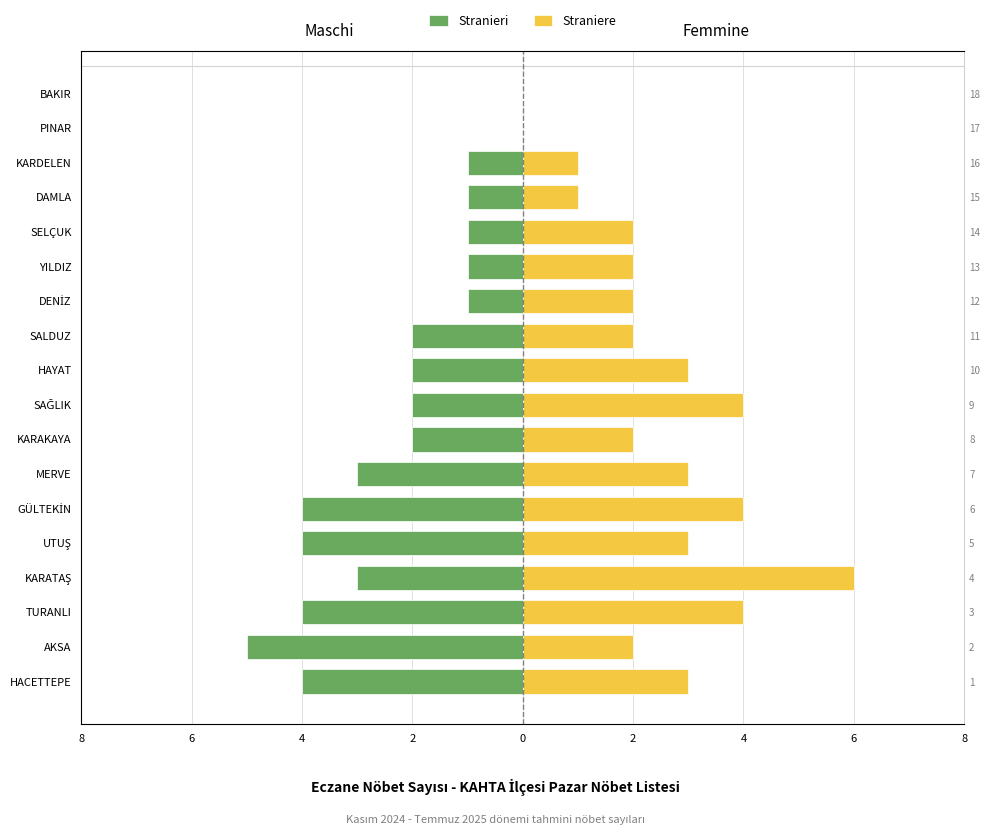

Which series changed the most between AKSA and PINAR?

Stranieri